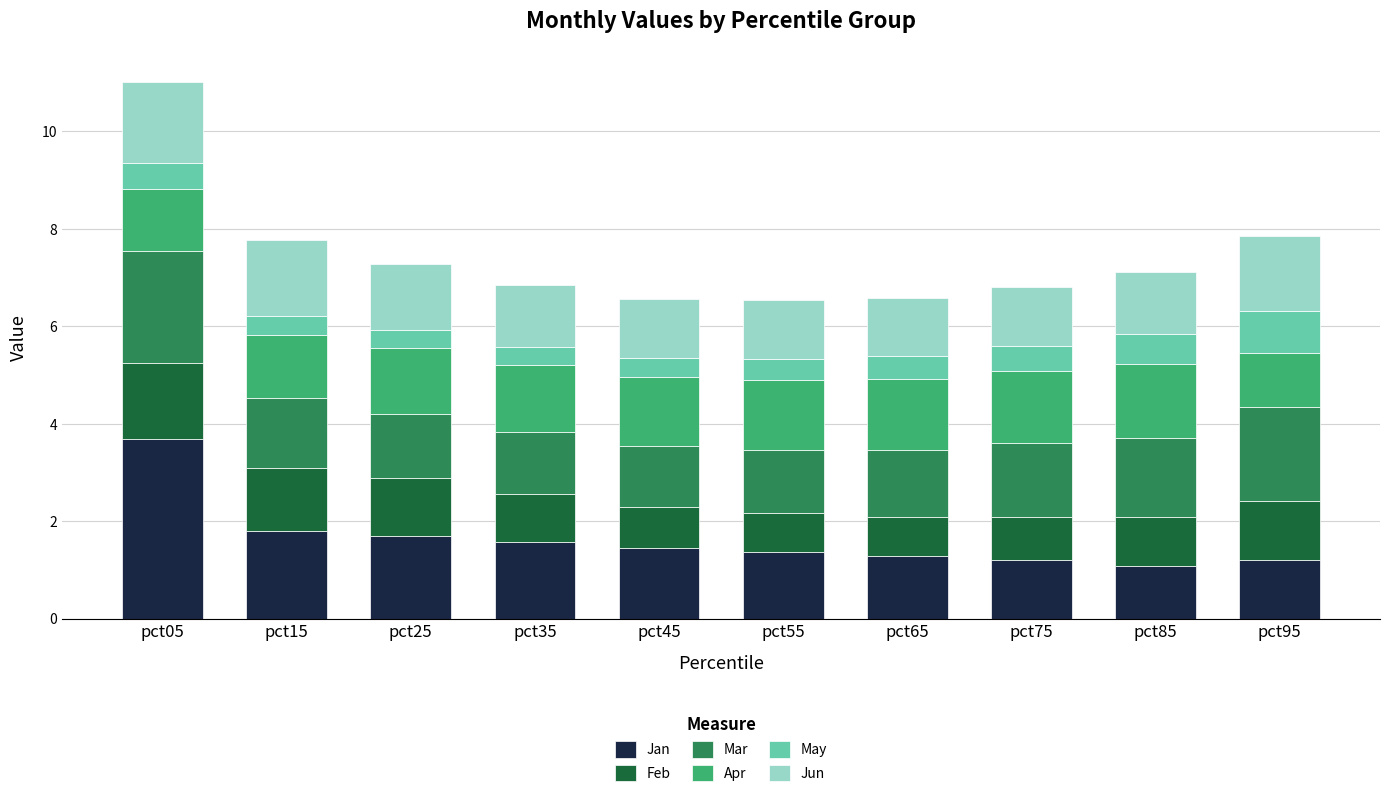

What is the highest value of the Jan series?

3.7